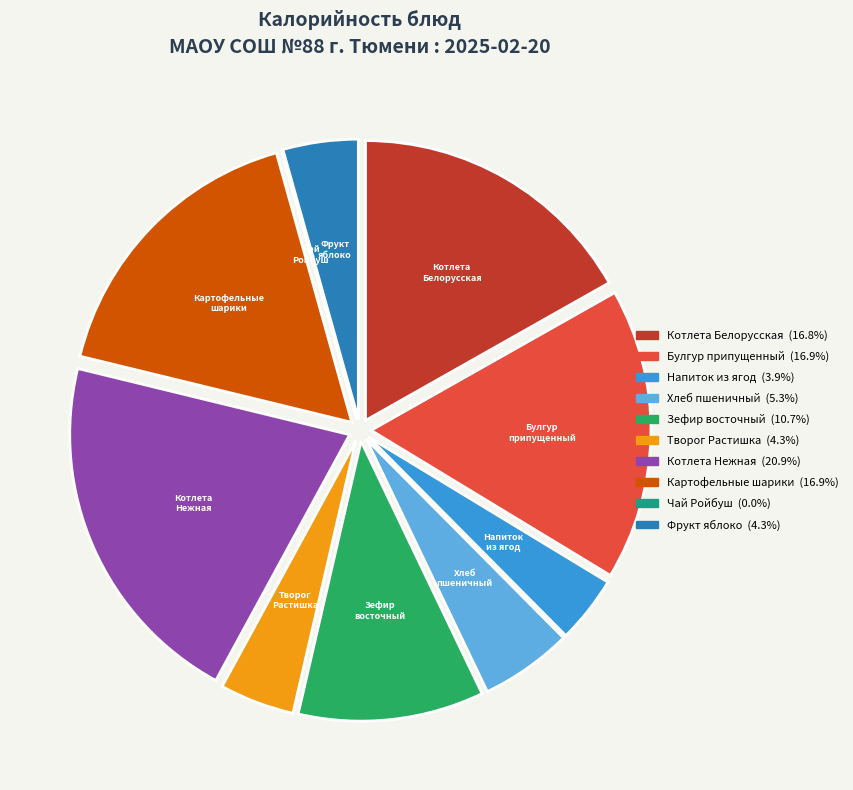

Does Творог Растишка account for over 50% of the chart?

No